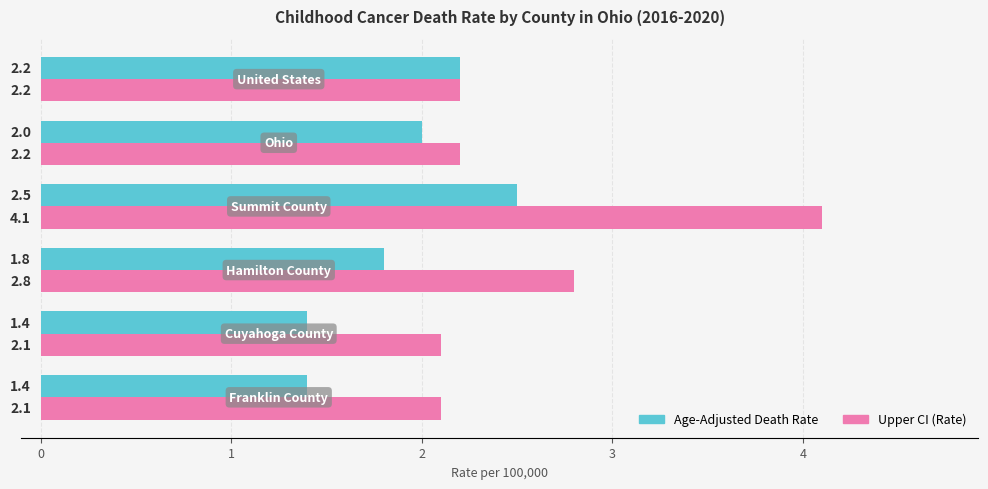

What are all the series names shown in the legend?

Age-Adjusted Death Rate, Upper CI (Rate)